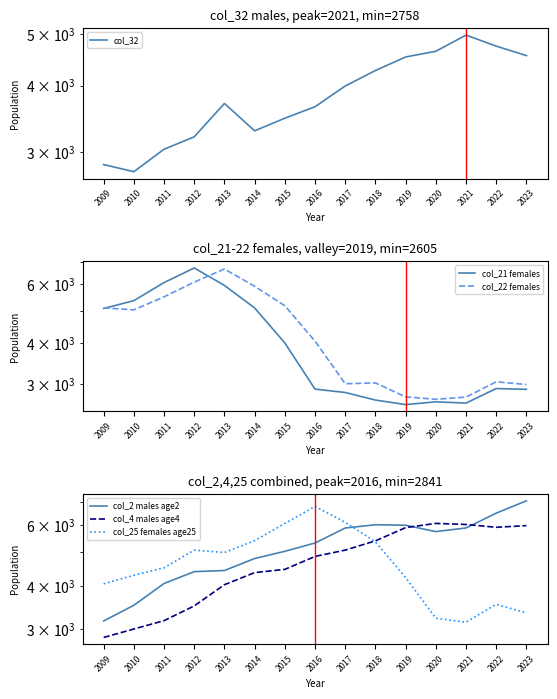

How many data points in col_21 females are above 2911?

7